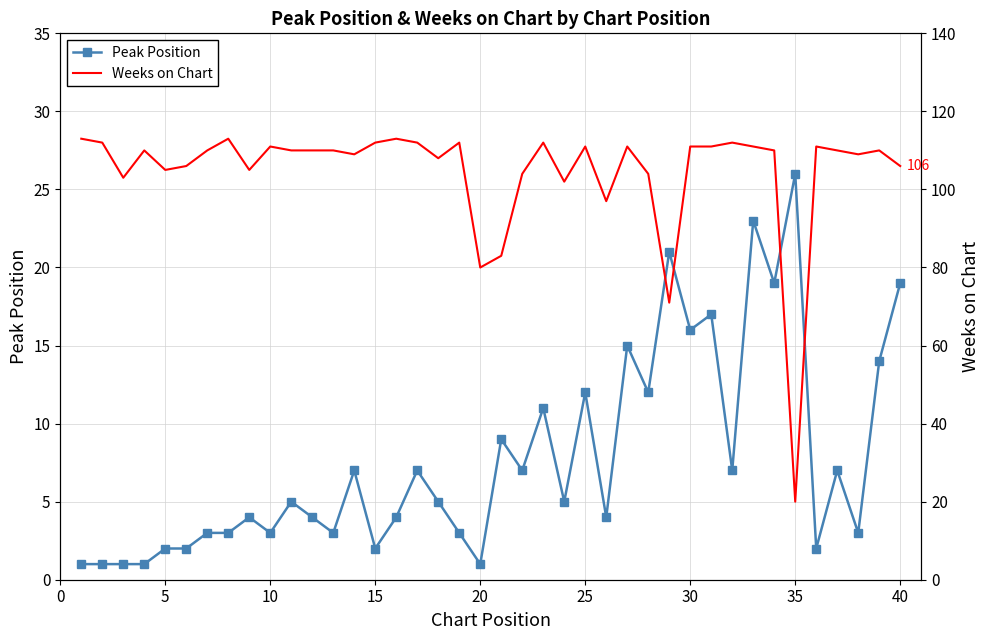

At which label does Peak Position reach its peak?

35